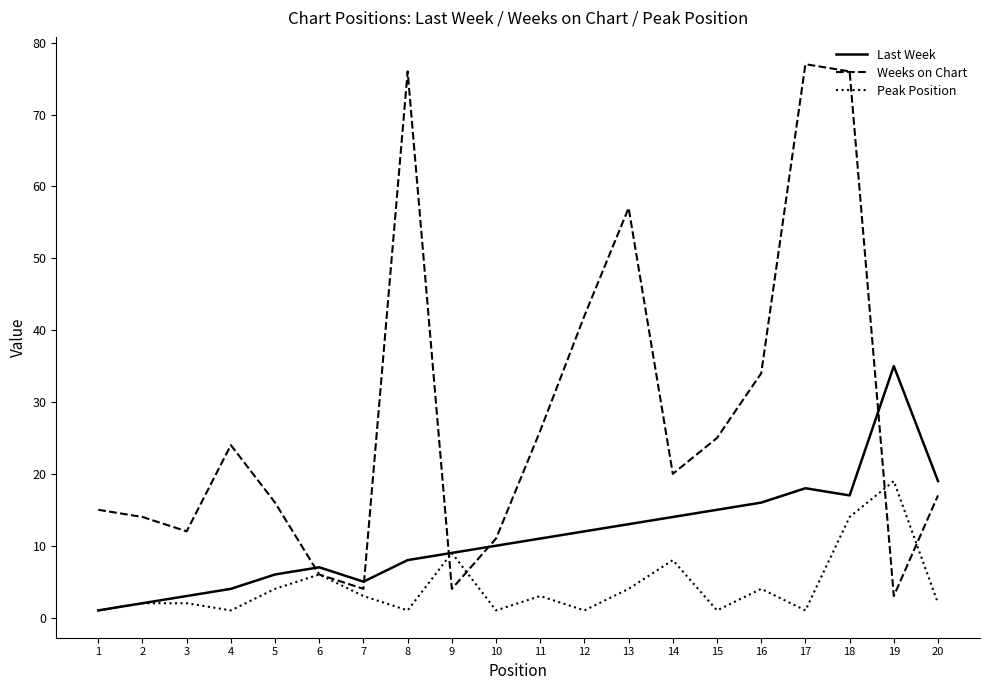

Reading left to right, list all the values displayed in this chart.

Last Week: 1	2	3	4	6	7	5	8	9	10	11	12	13	14	15	16	18	17	35	19
Weeks on Chart: 15	14	12	24	16	6	4	76	4	11	26	42	57	20	25	34	77	76	3	17
Peak Position: 1	2	2	1	4	6	3	1	9	1	3	1	4	8	1	4	1	14	19	2